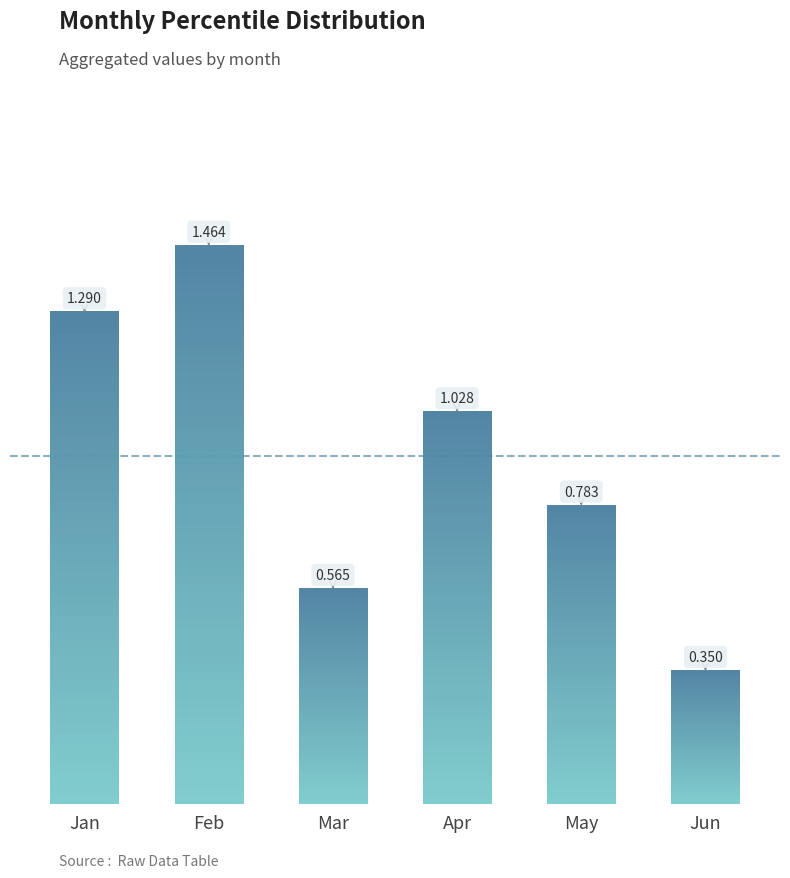

How many bars are there in total?

6